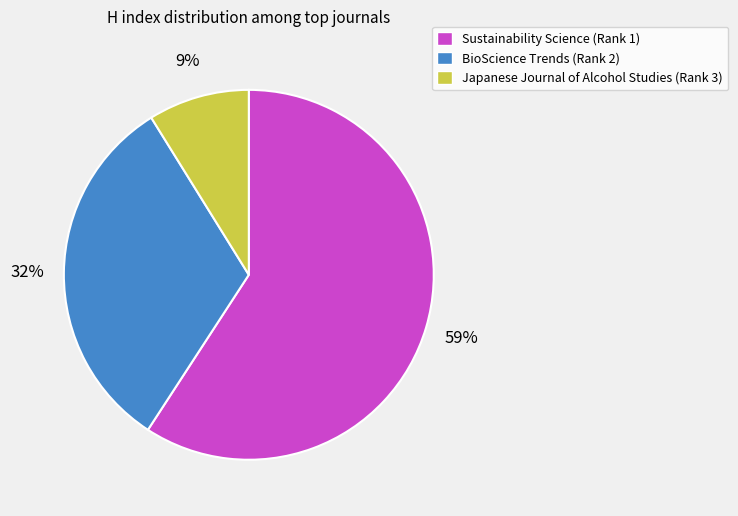

Which has a higher value, BioScience Trends (Rank 2) or Sustainability Science (Rank 1)?

Sustainability Science (Rank 1)